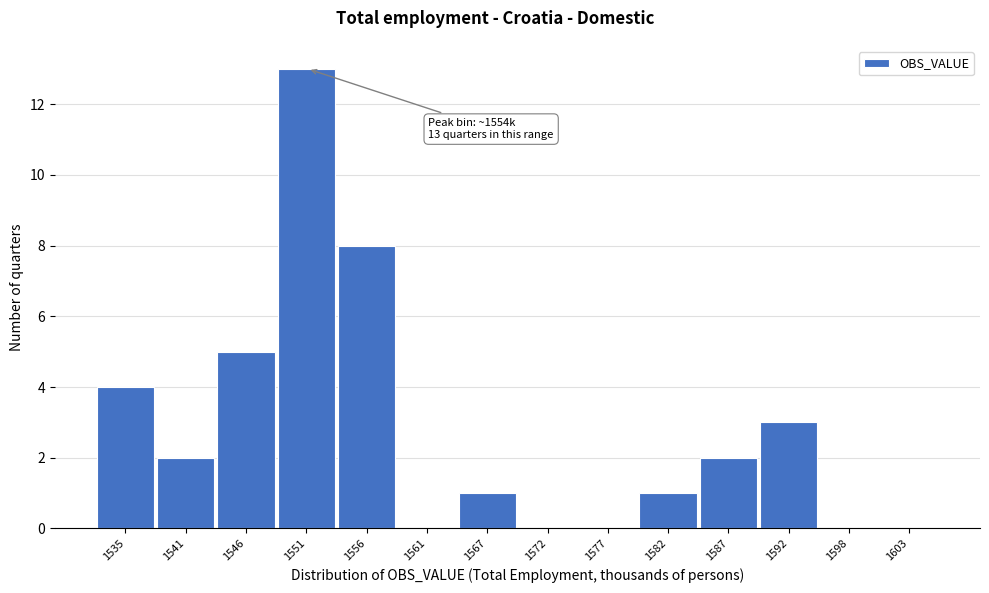

Reading left to right, extract all data points from this chart.

1535=4	1541=2	1546=5	1551=13	1556=8	1561=0	1567=1	1572=0	1577=0	1582=1	1587=2	1592=3	1598=0	1603=0